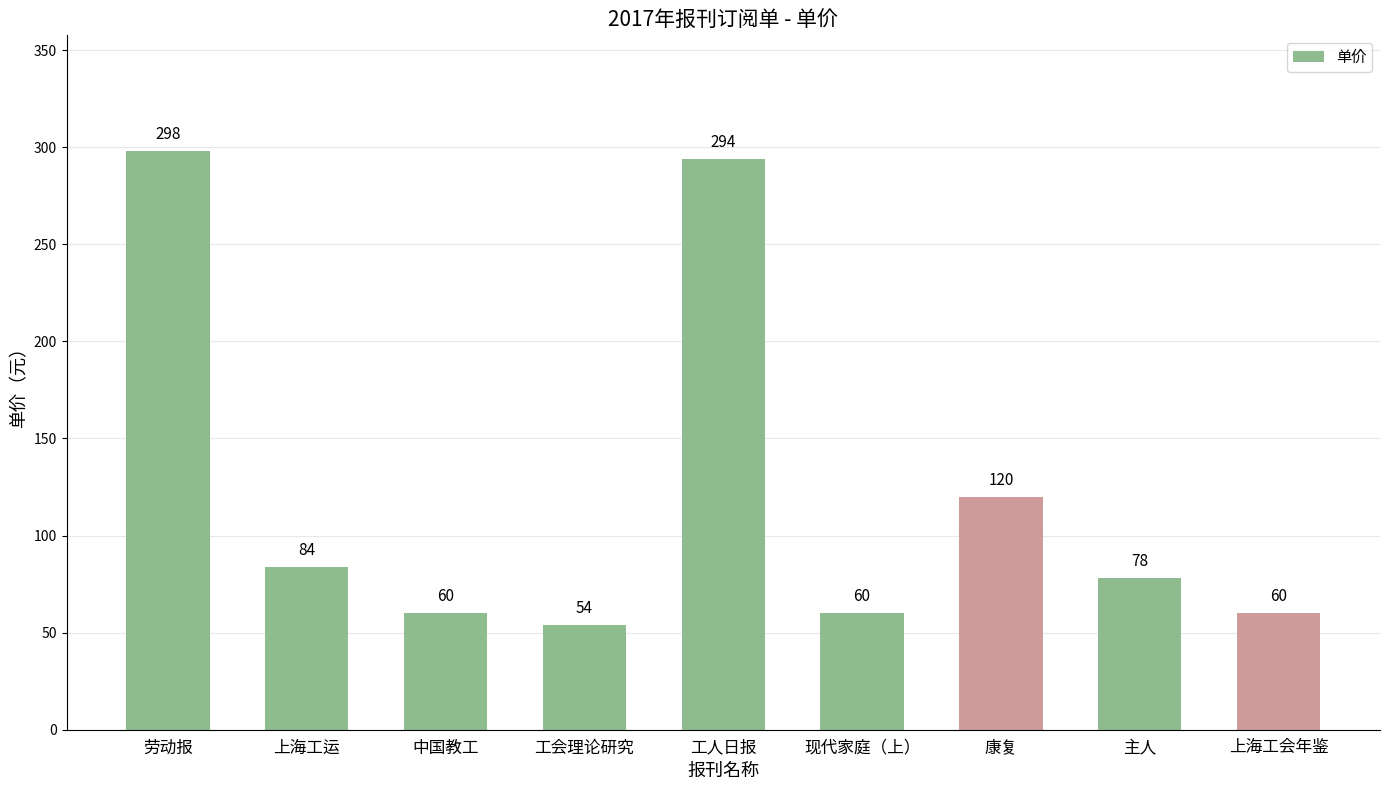

What is the change in value from 中国教工 to 主人?

+18